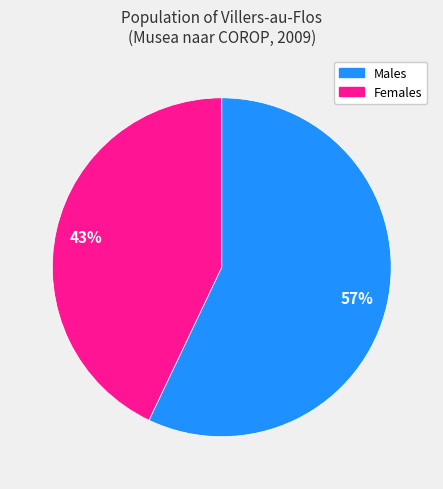

To the nearest percent, what is the difference between the largest and smallest slice percentages?

14%